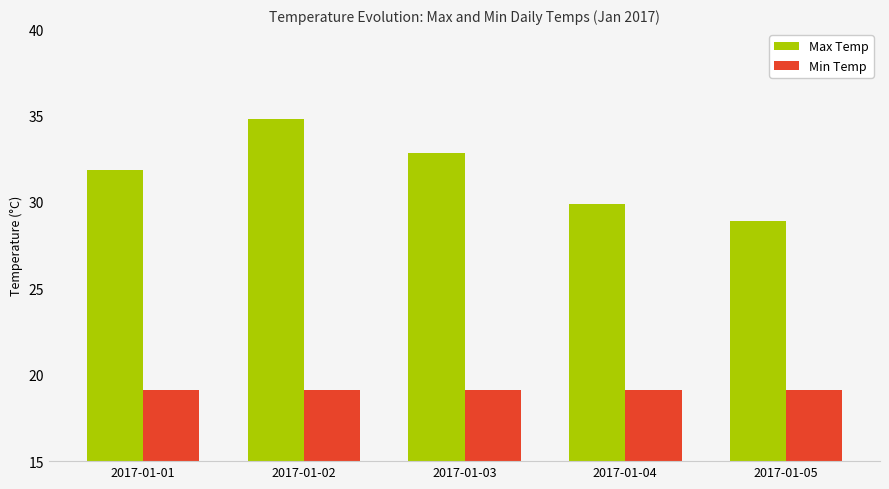

What is the smallest value displayed?

19.1